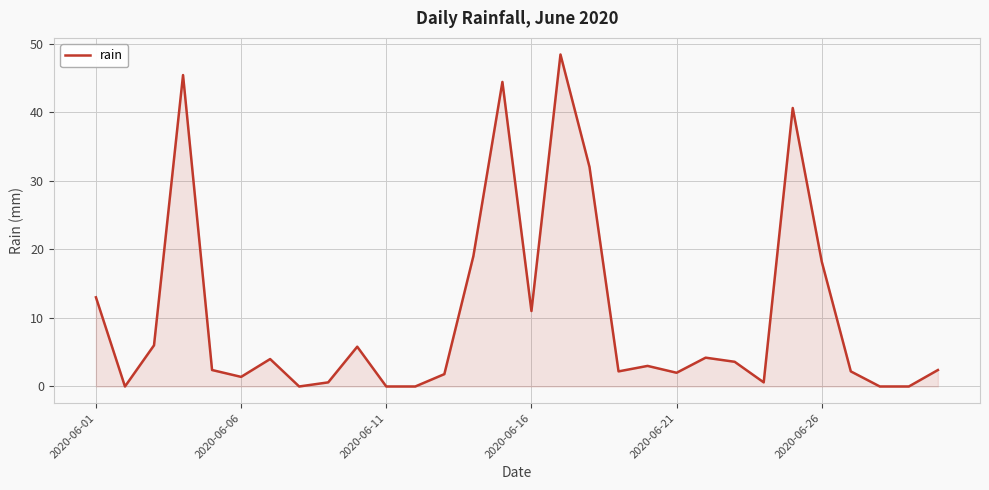

What is the greatest value displayed?

48.4